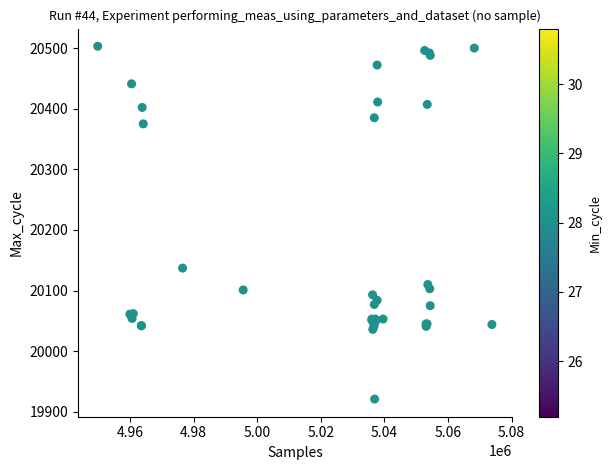

What Y value in the scatter plot is closest to 20212?

20137